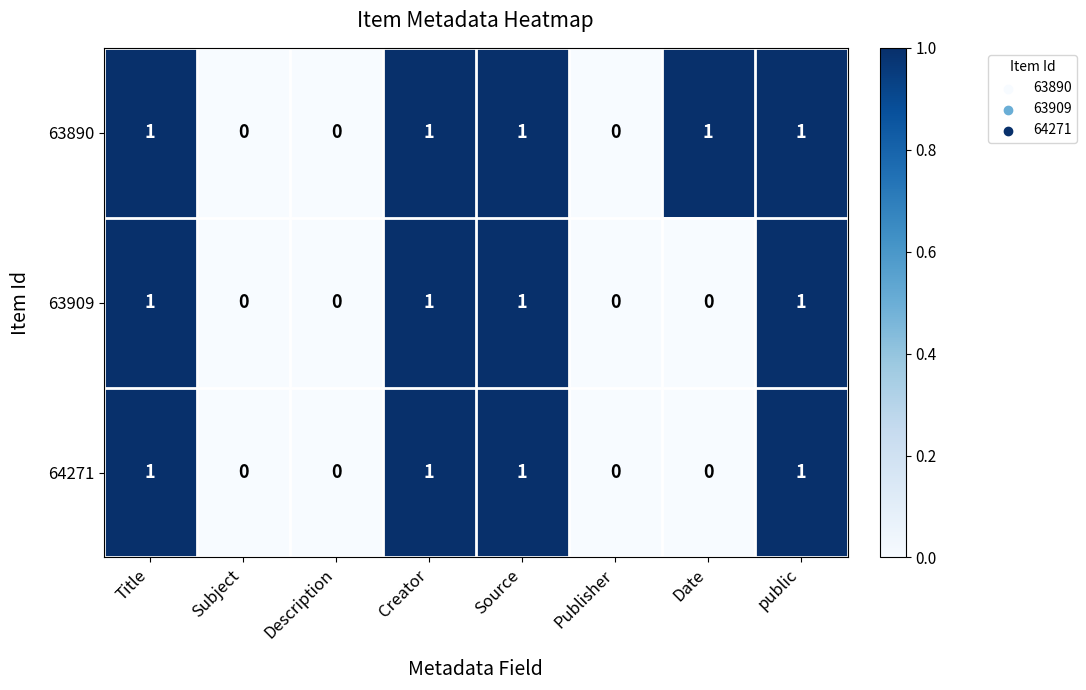

The value of 64271 at Publisher is 0. True or false?

True